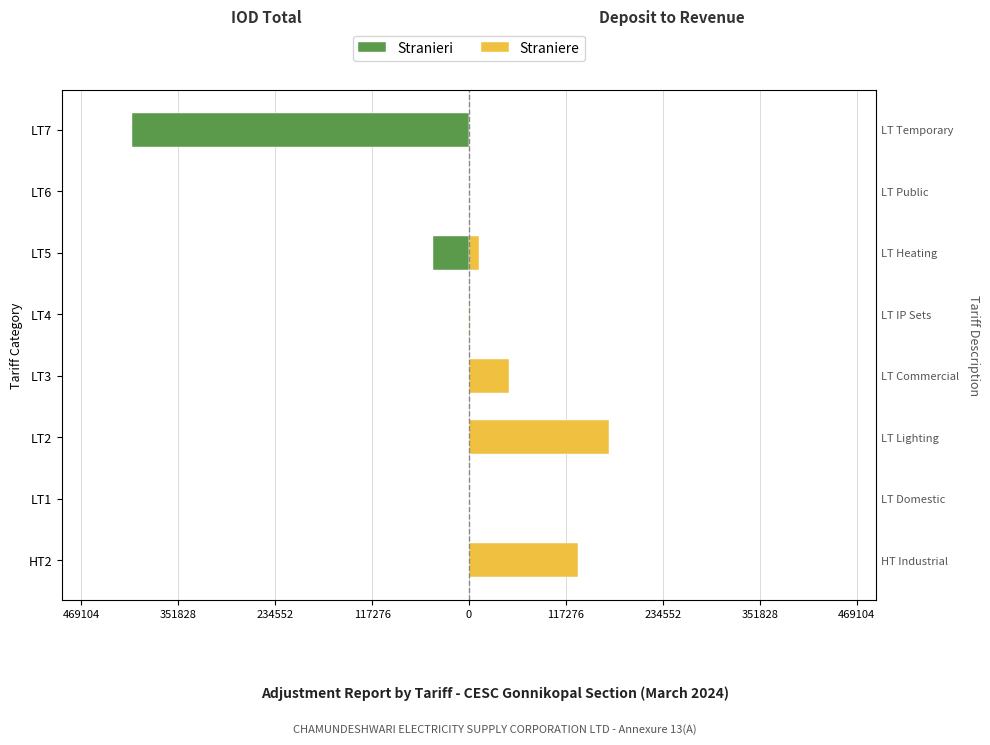

Does the chart contain stacked bars?

No